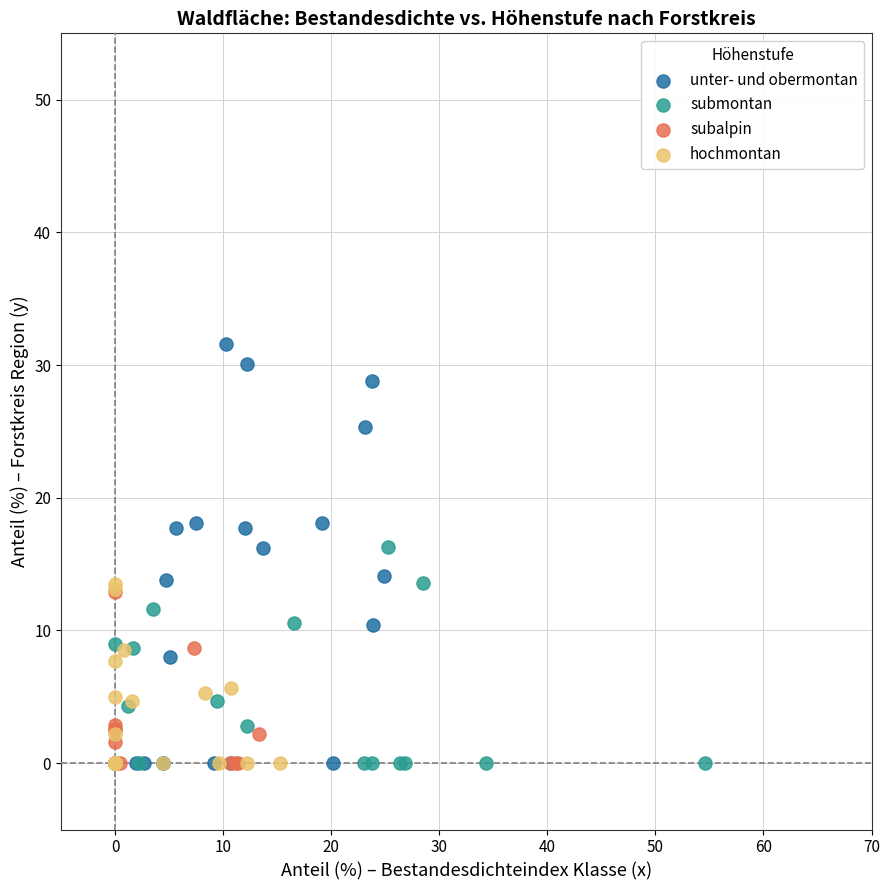

Which series has the widest spread of Y values?

unter- und obermontan